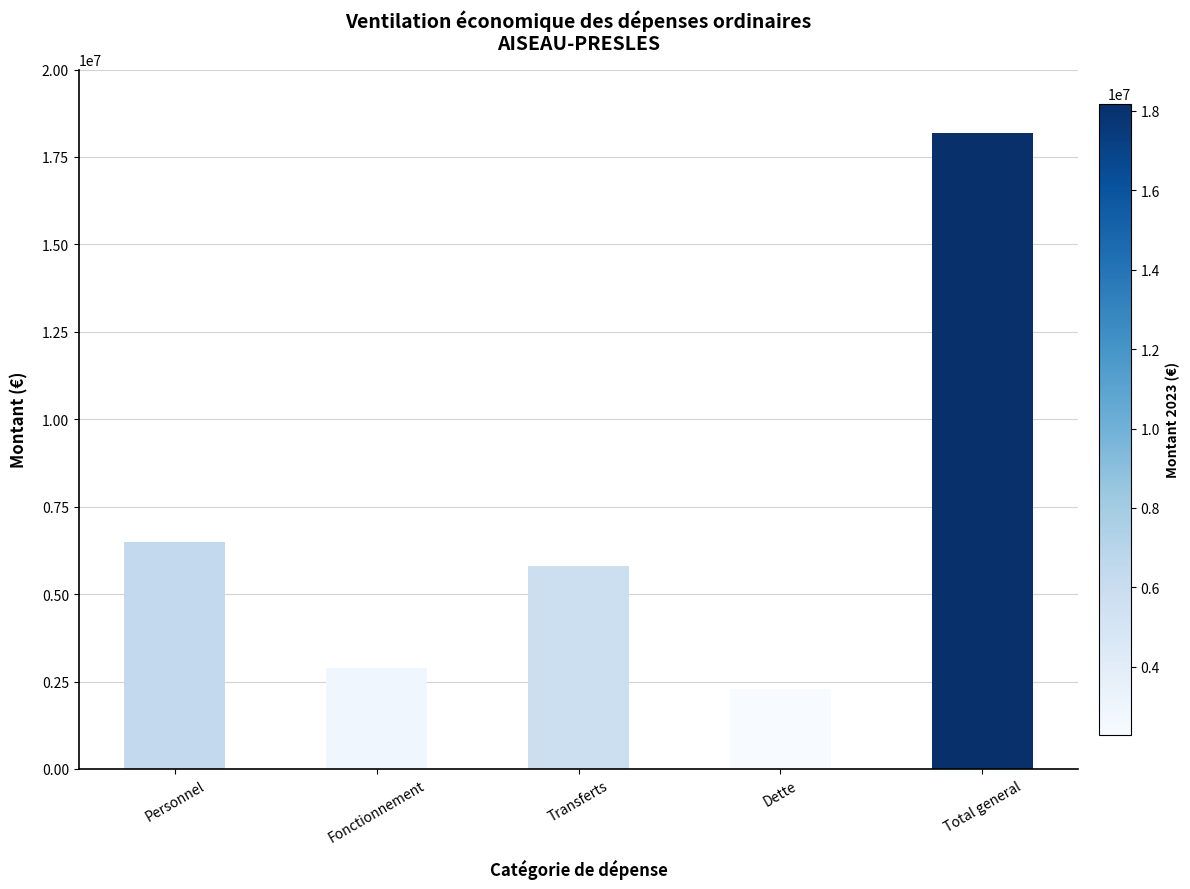

What is the sum of the values at Total general and Transferts?

23979859.5